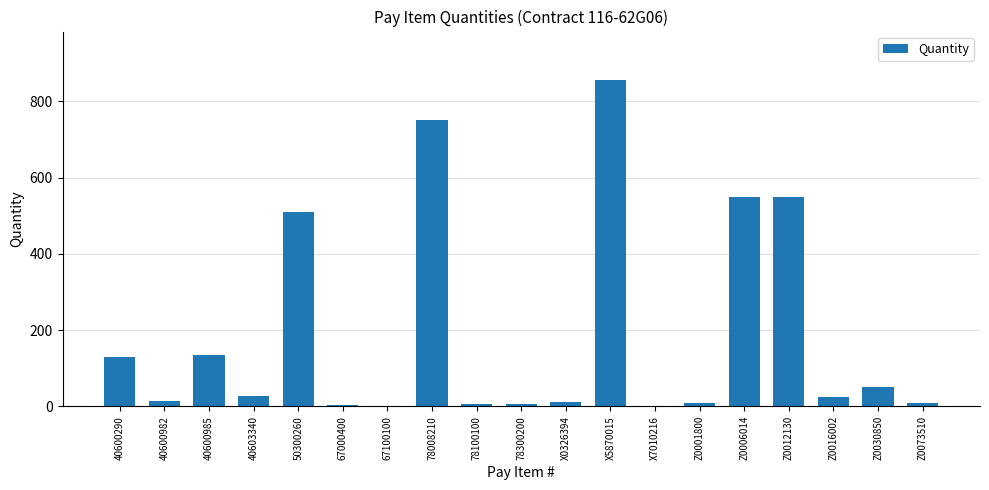

Between 78300200 and Z0030850, which is larger?

Z0030850